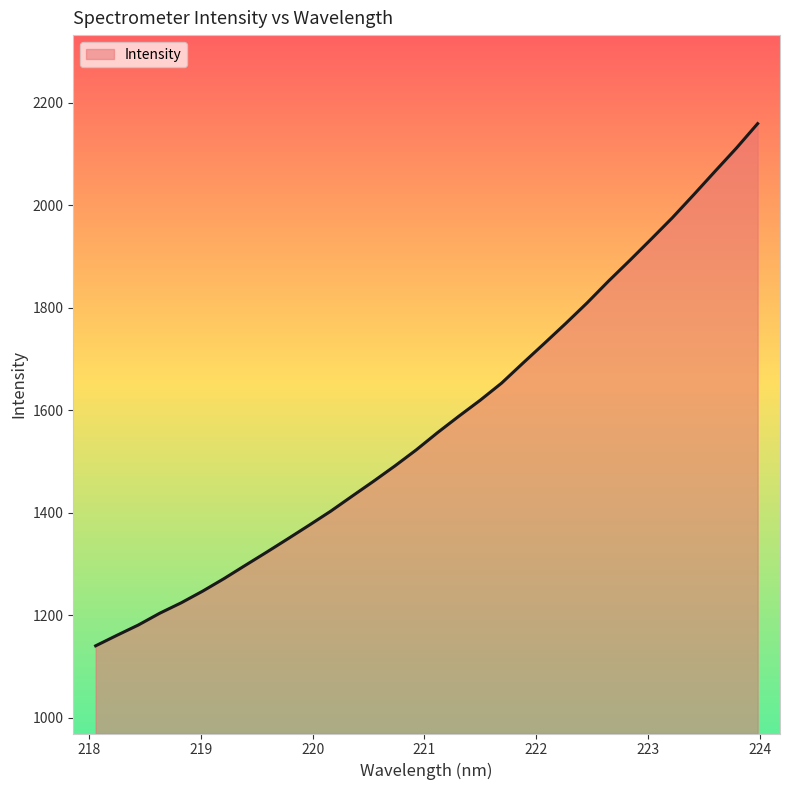

What is the difference between the maximum and minimum values?

1018.8